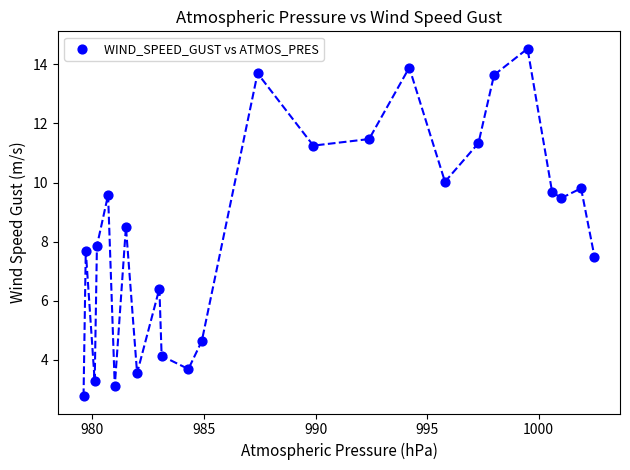

What Y value in the scatter plot is closest to 8?

7.9